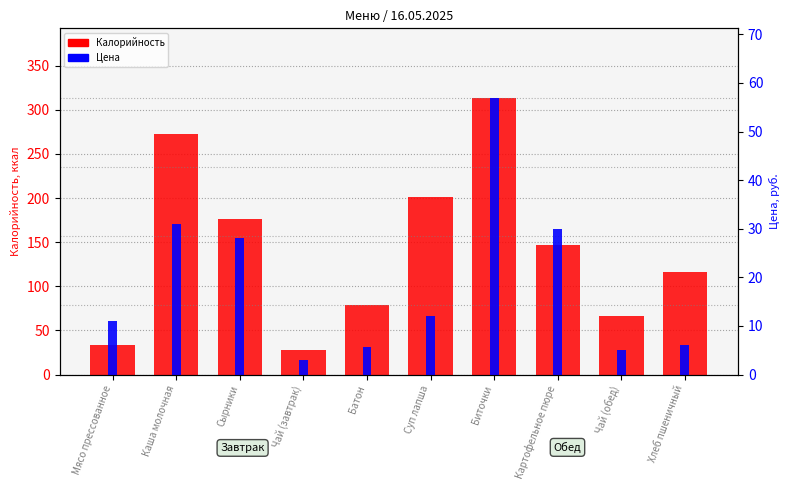

True or false: Цена has a value of 27.8 at Биточки.

False